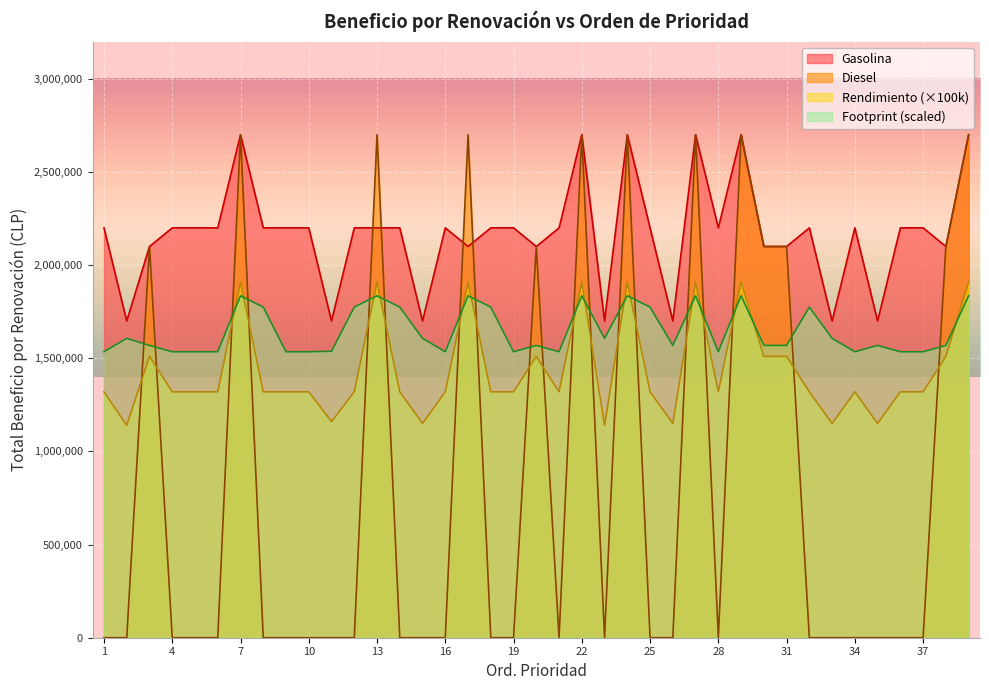

What is the maximum value for Diesel?

2700000.0